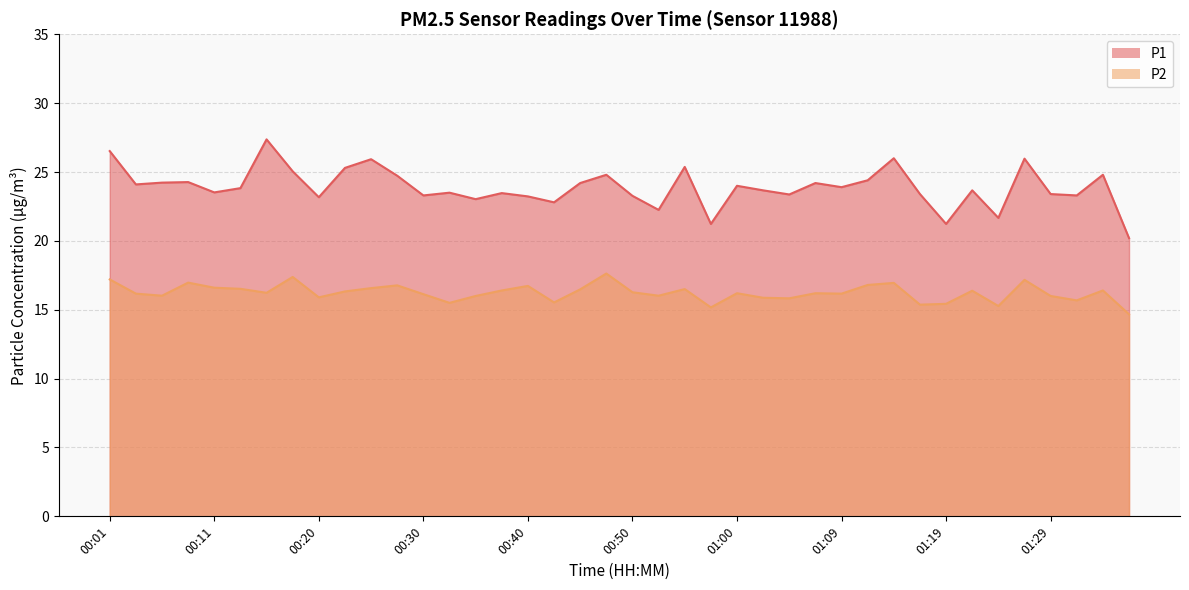

In P2, how many points are lower than both neighbors (excluding endpoints)?

12